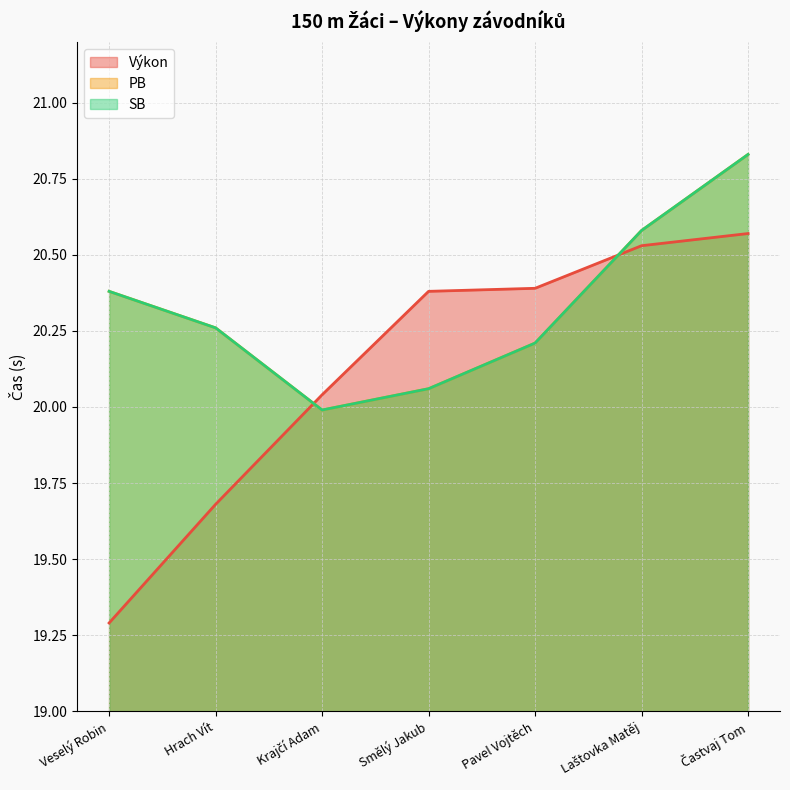

Does the chart have visible grid lines?

Yes